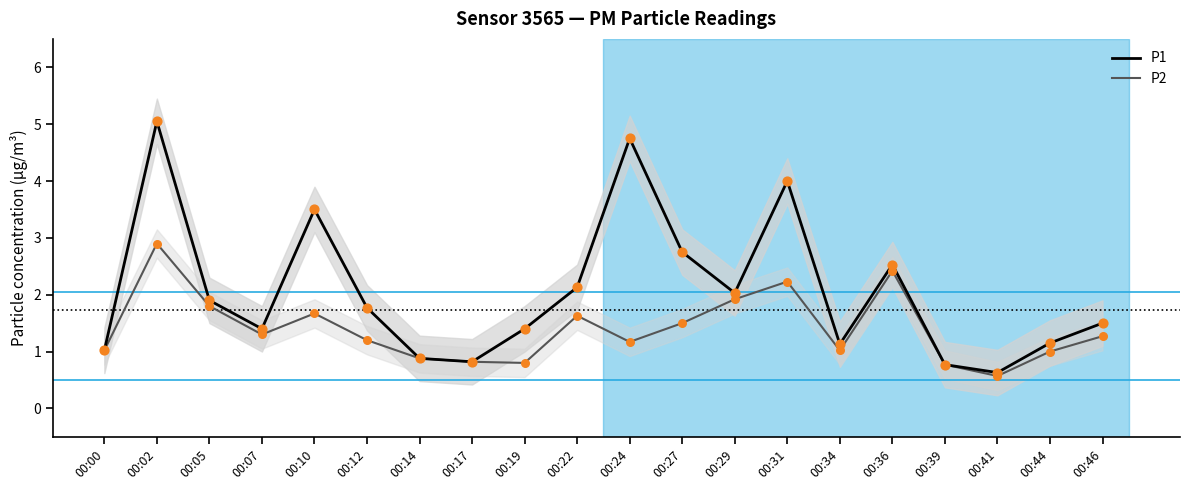

Which series has the largest total across all categories?

P1